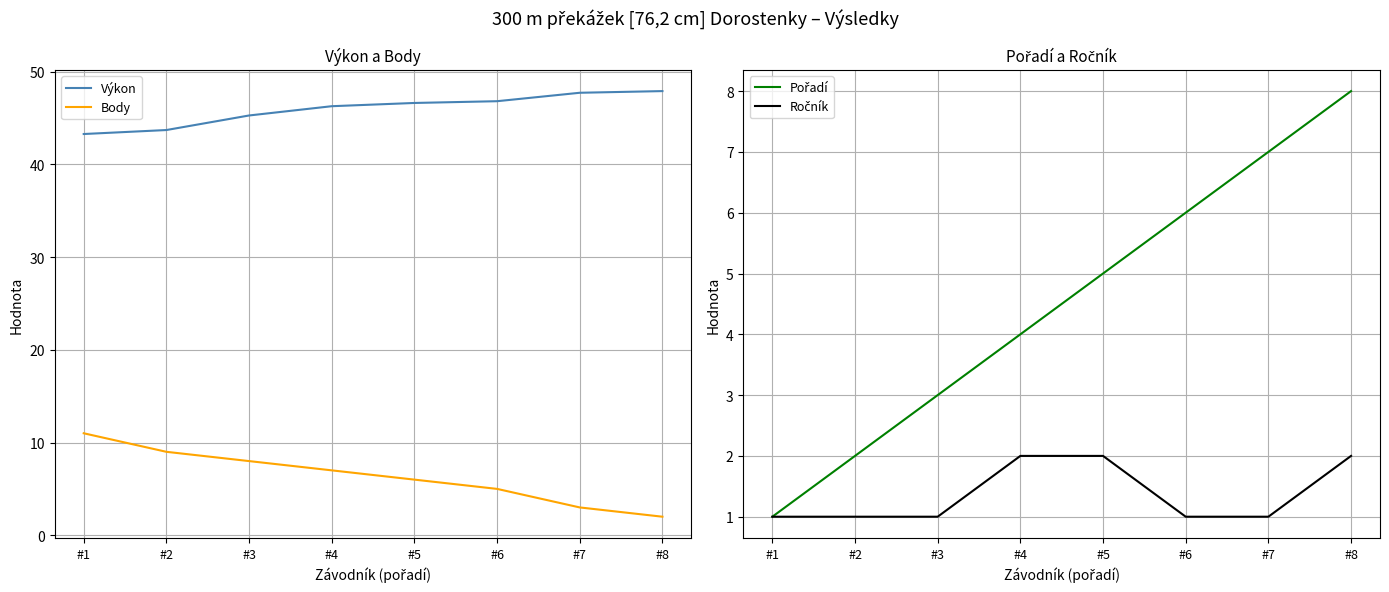

How many lines are shown in the chart?

4